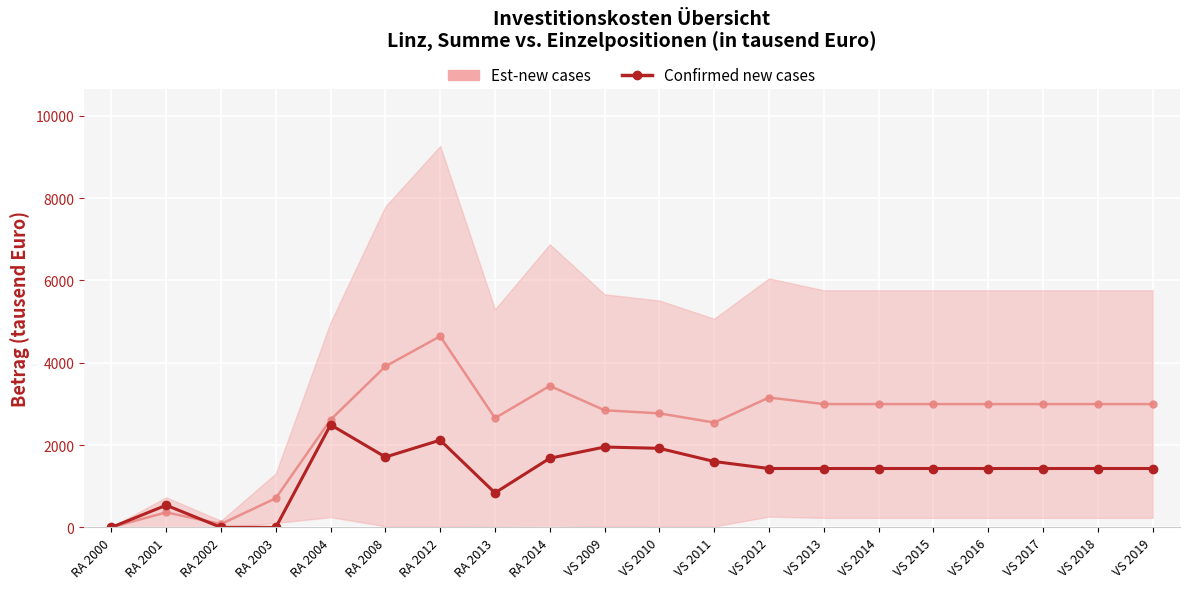

At which label is the value closest to 1246?

VS 2012